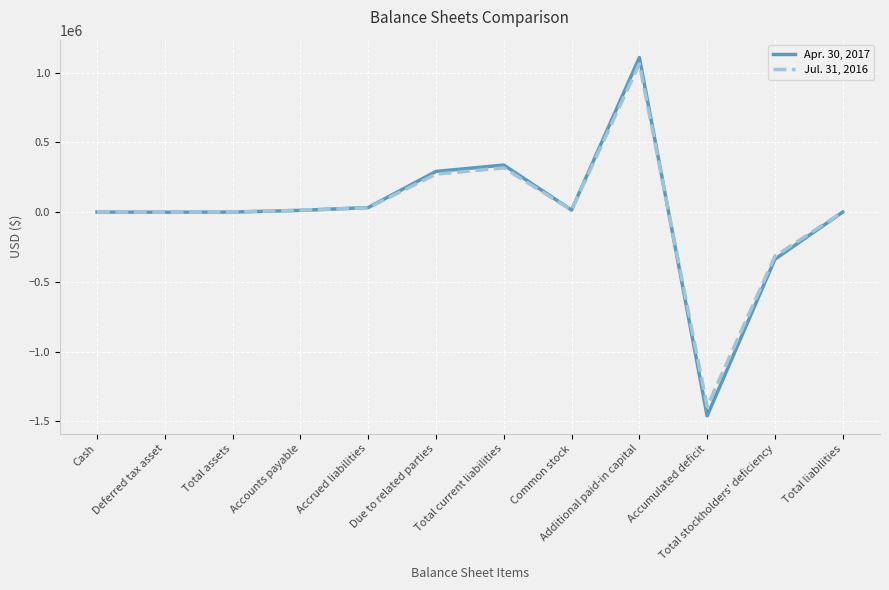

What is the spread (max minus min) of values at Accumulated deficit?

66105